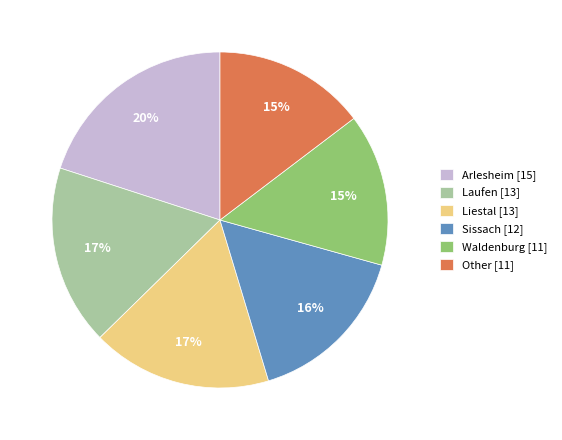

How many slices are in this pie chart?

6